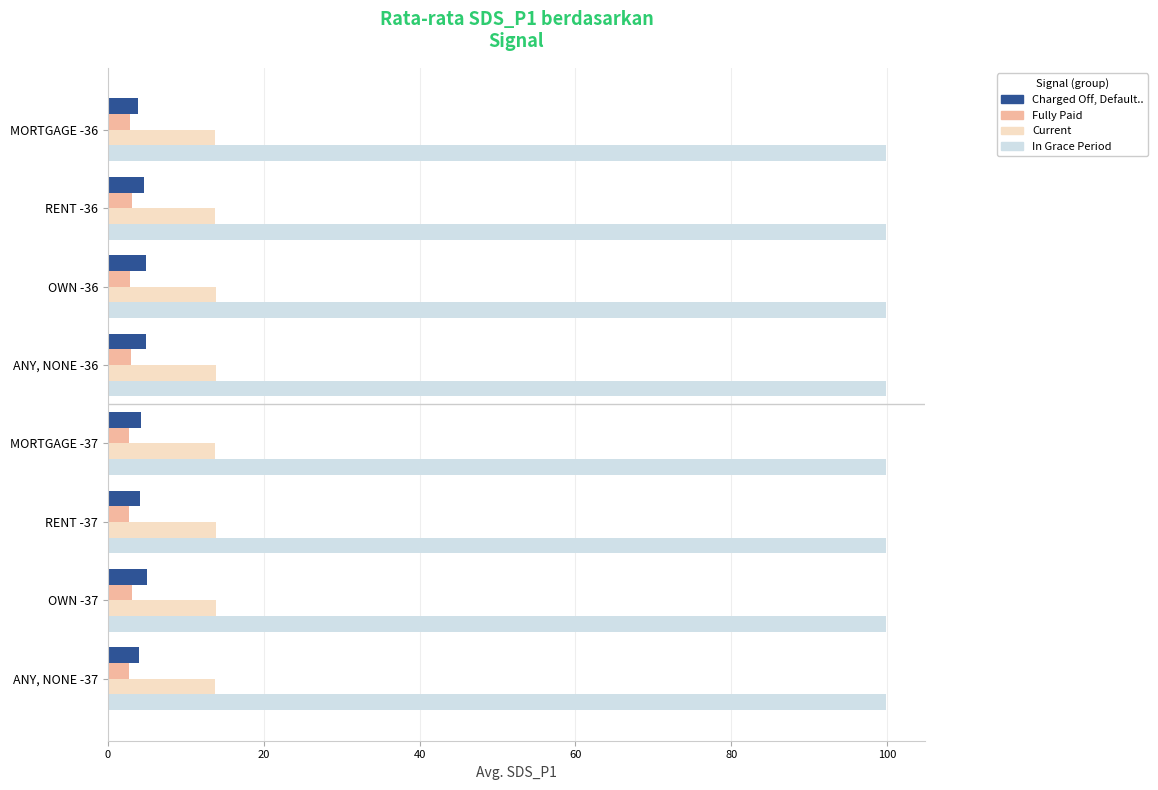

What is the average value of the Fully Paid series?

2.9